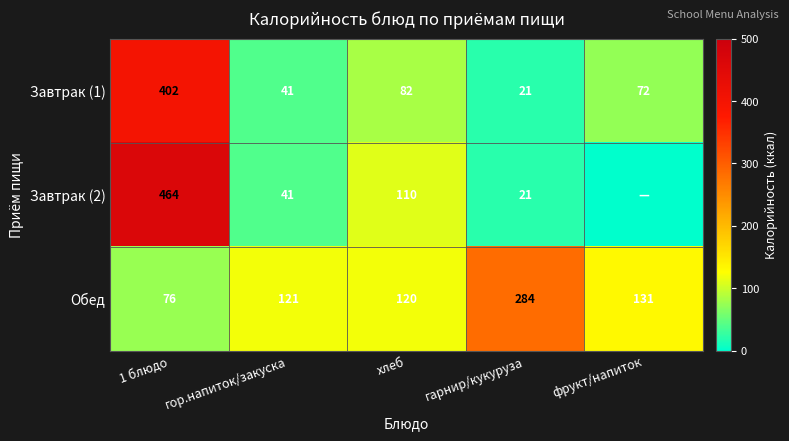

What is the lowest value of the Обед series?

76